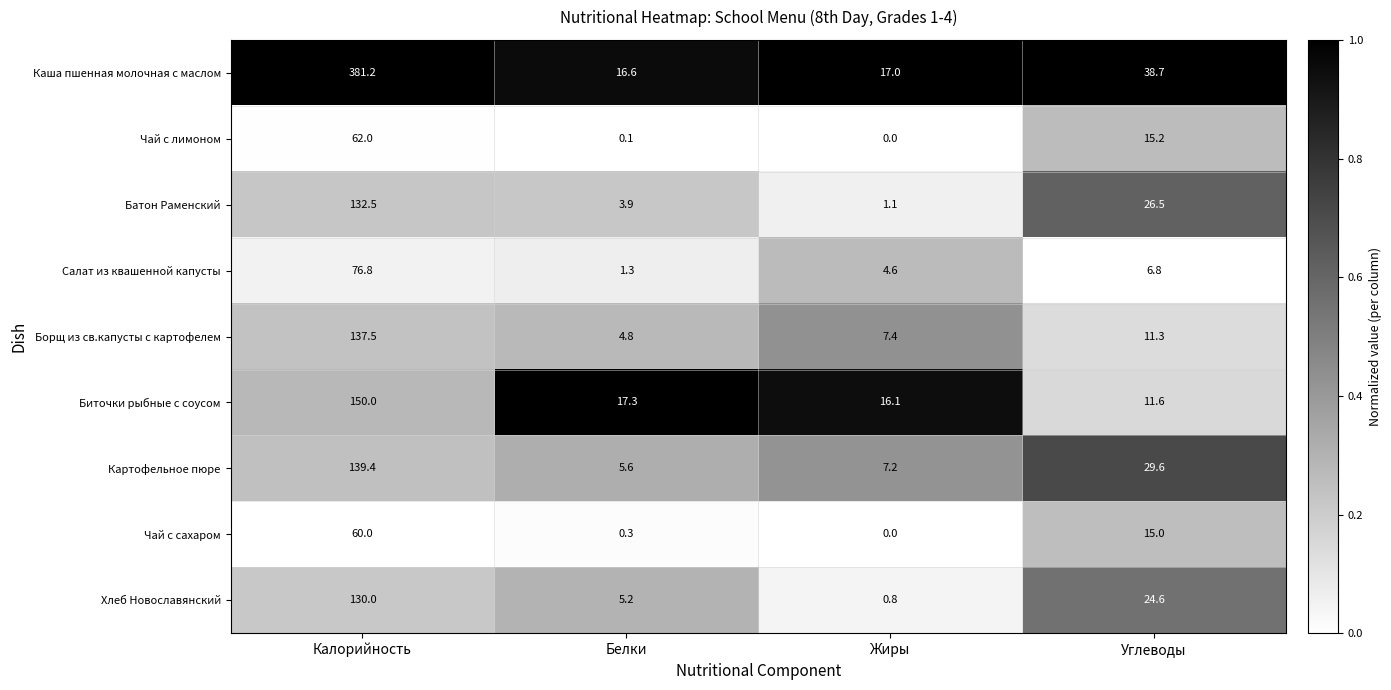

Is the value of Чай с сахаром at Белки greater than the value of Каша пшенная молочная с маслом at Калорийность?

No